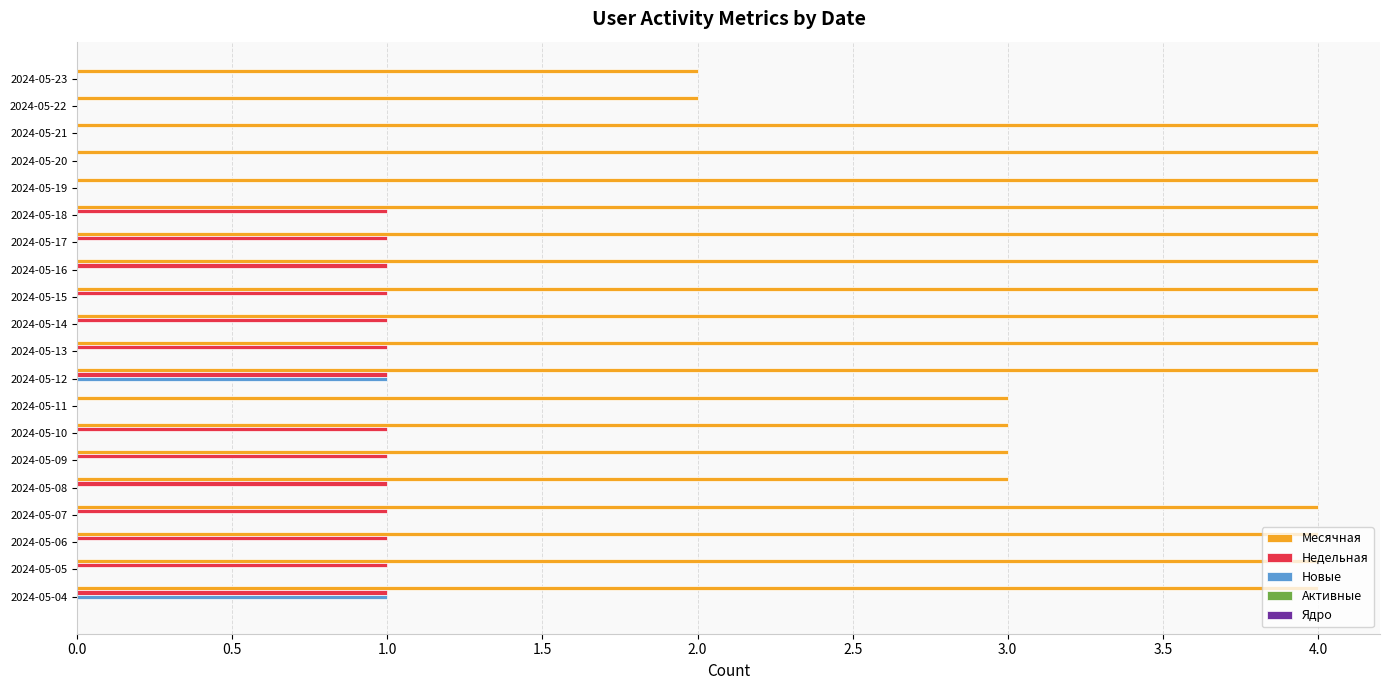

Which series has the largest total across all categories?

Месячная